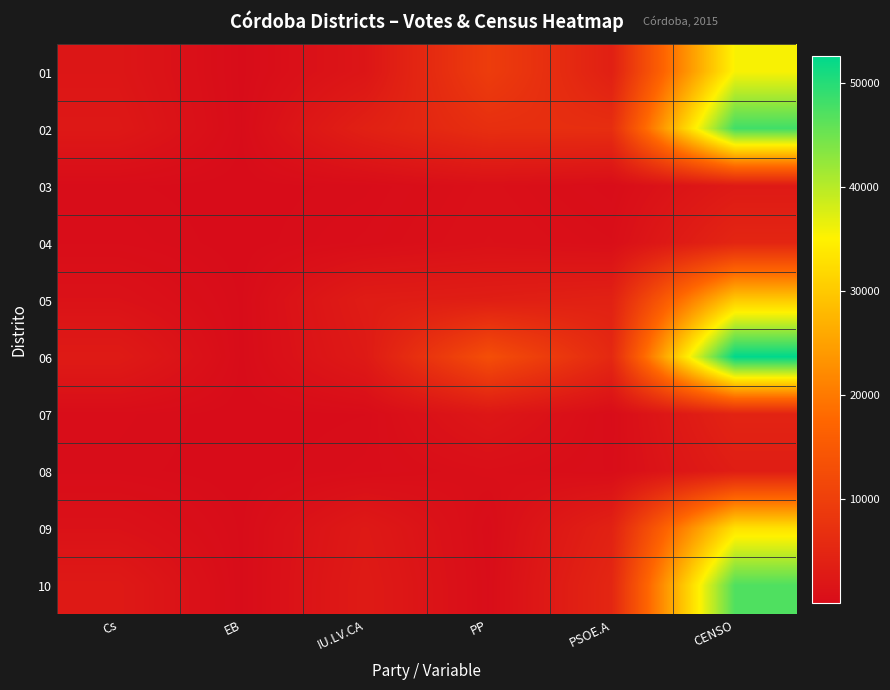

At CENSO, list the series in order from smallest to largest.

03, 08, 07, 04, 05, 09, 01, 10, 02, 06